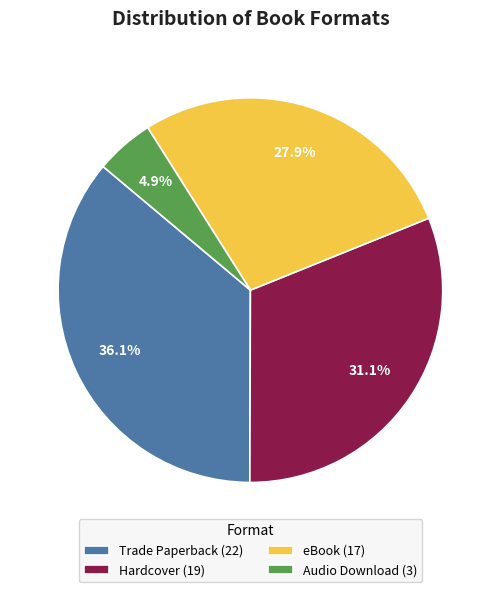

How many slices are in this pie chart?

4